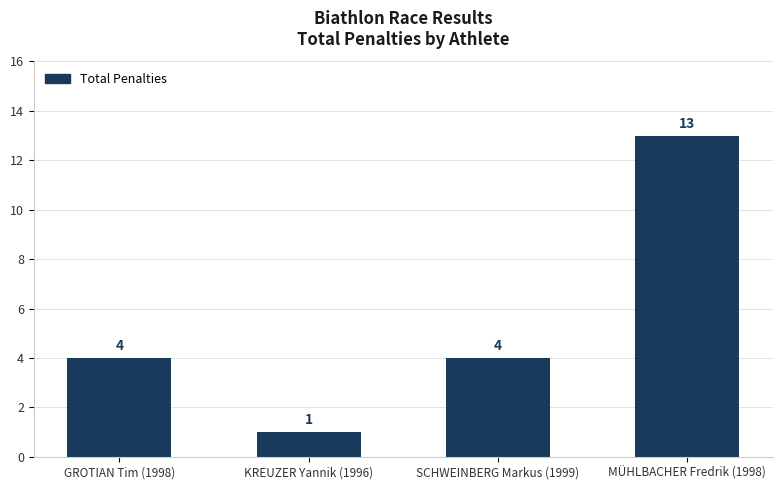

Read the value at SCHWEINBERG Markus (1999).

4